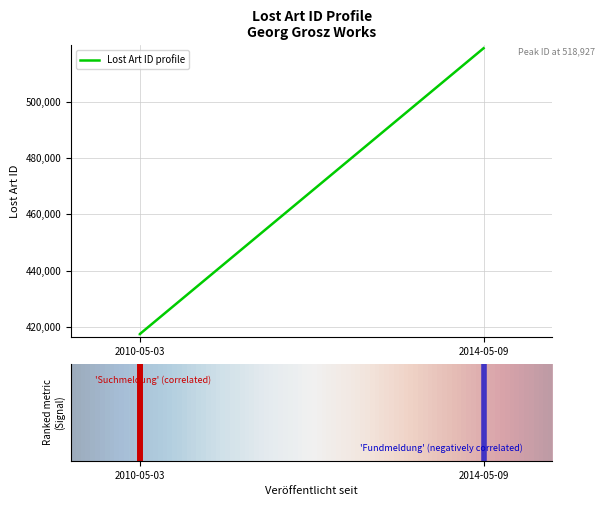

Where does the data first go above 417480?

2010-05-03